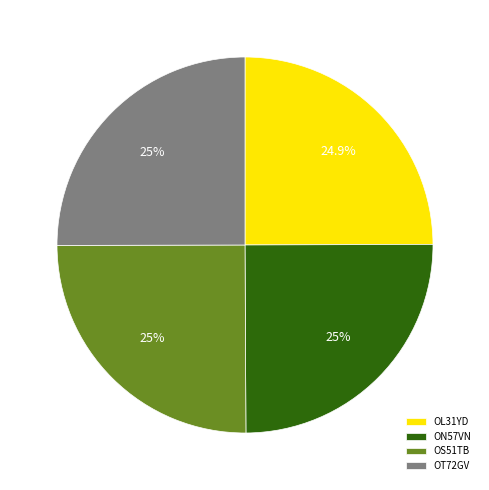

Is there a majority slice in this chart?

No